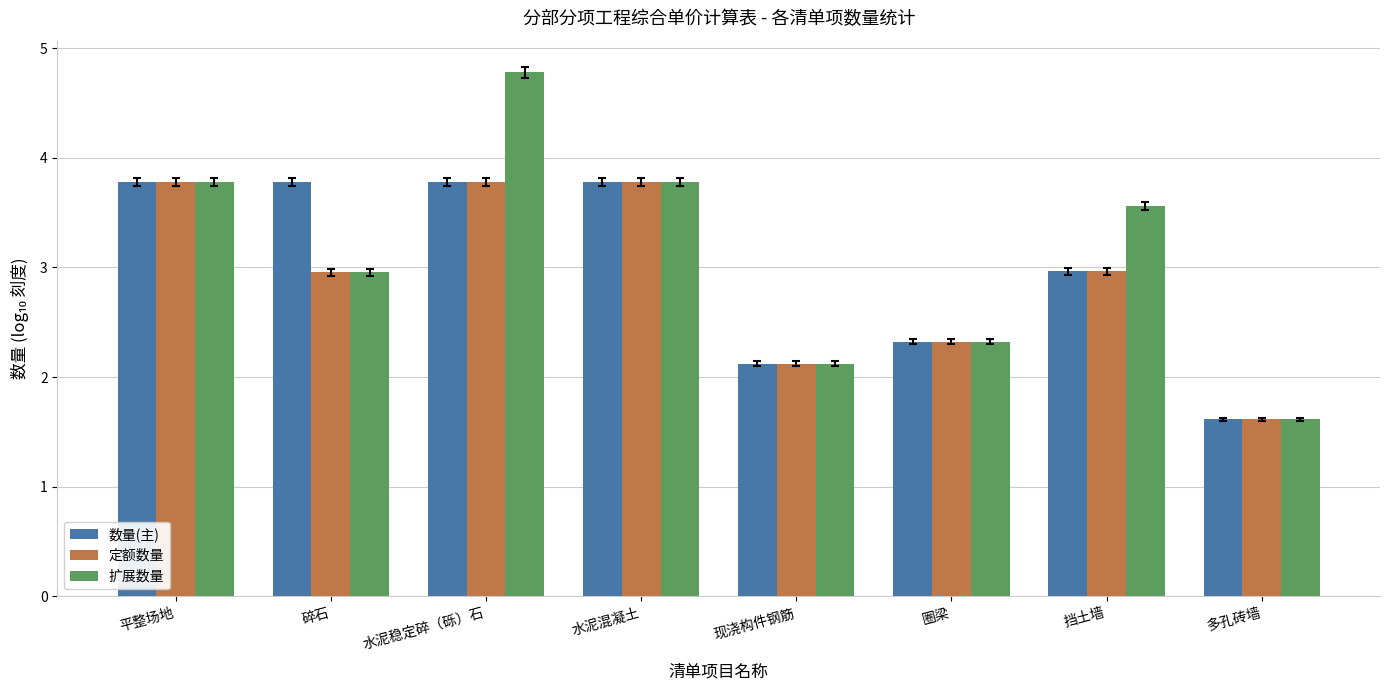

What are all the series names shown in the legend?

数量(主), 定额数量, 扩展数量